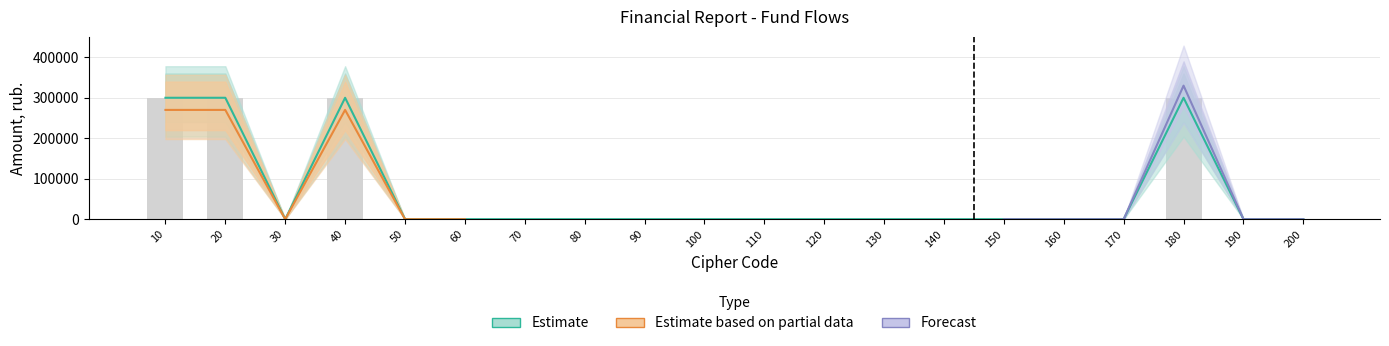

Is the value of Estimate at 40 greater than the value of Estimate based on partial data at 80?

Yes